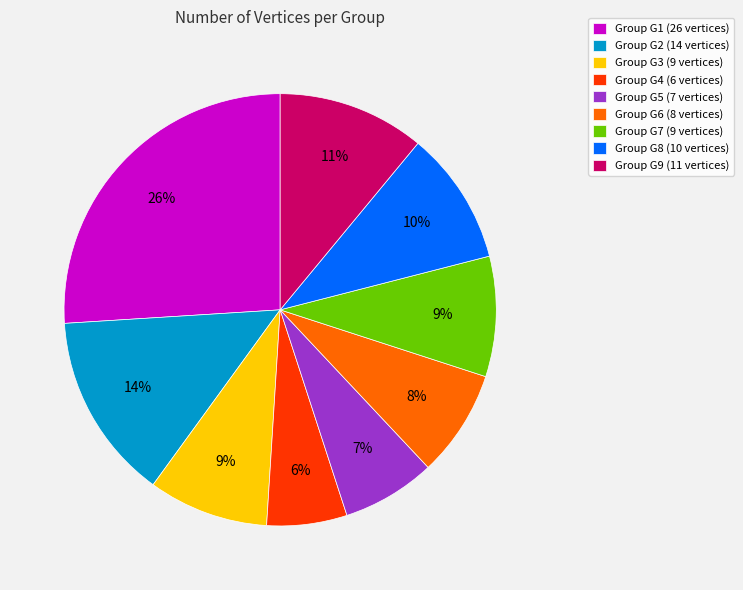

To the nearest percent, what is the average slice percentage?

11%